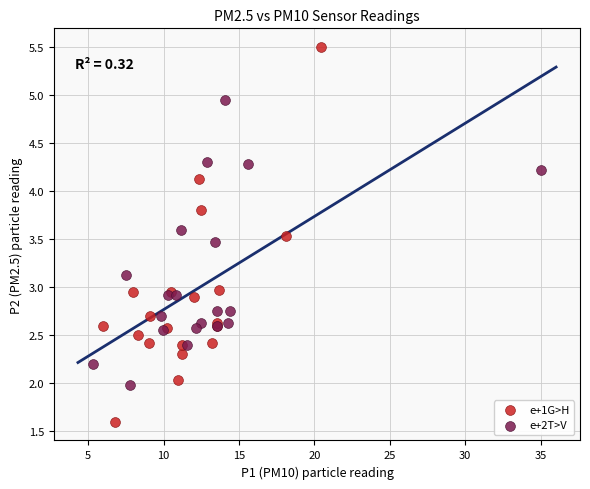

Which series contains the lowest Y value?

e+1G>H